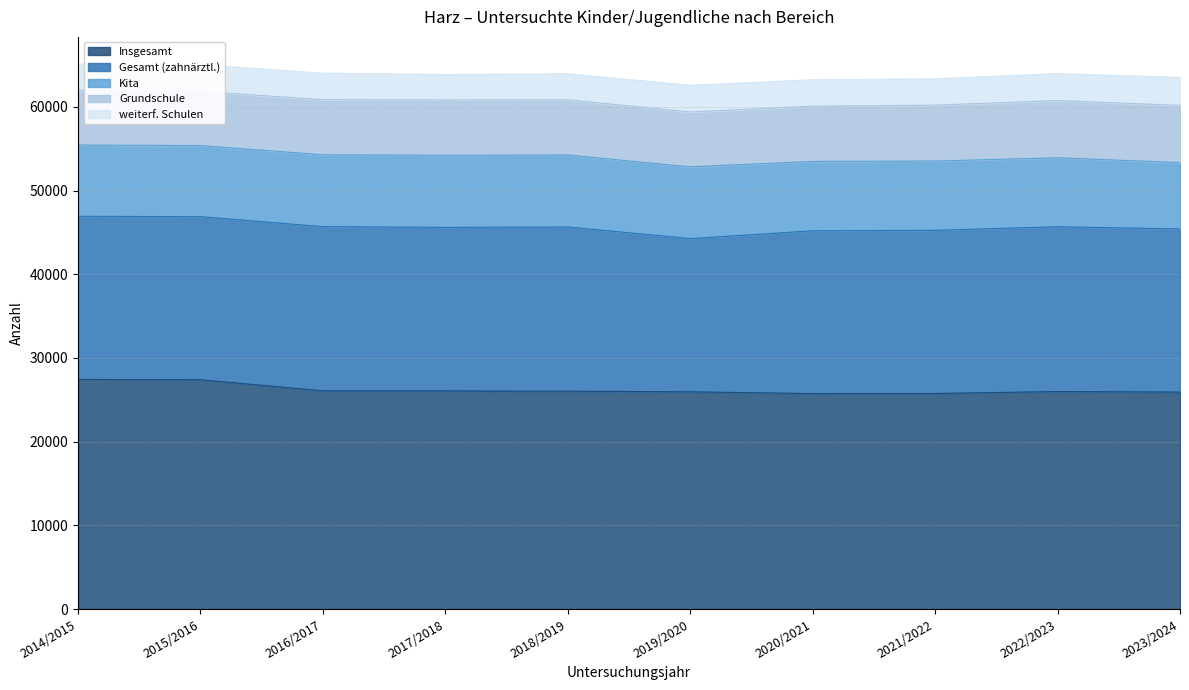

In Kita, how many points are lower than both neighbors (excluding endpoints)?

1